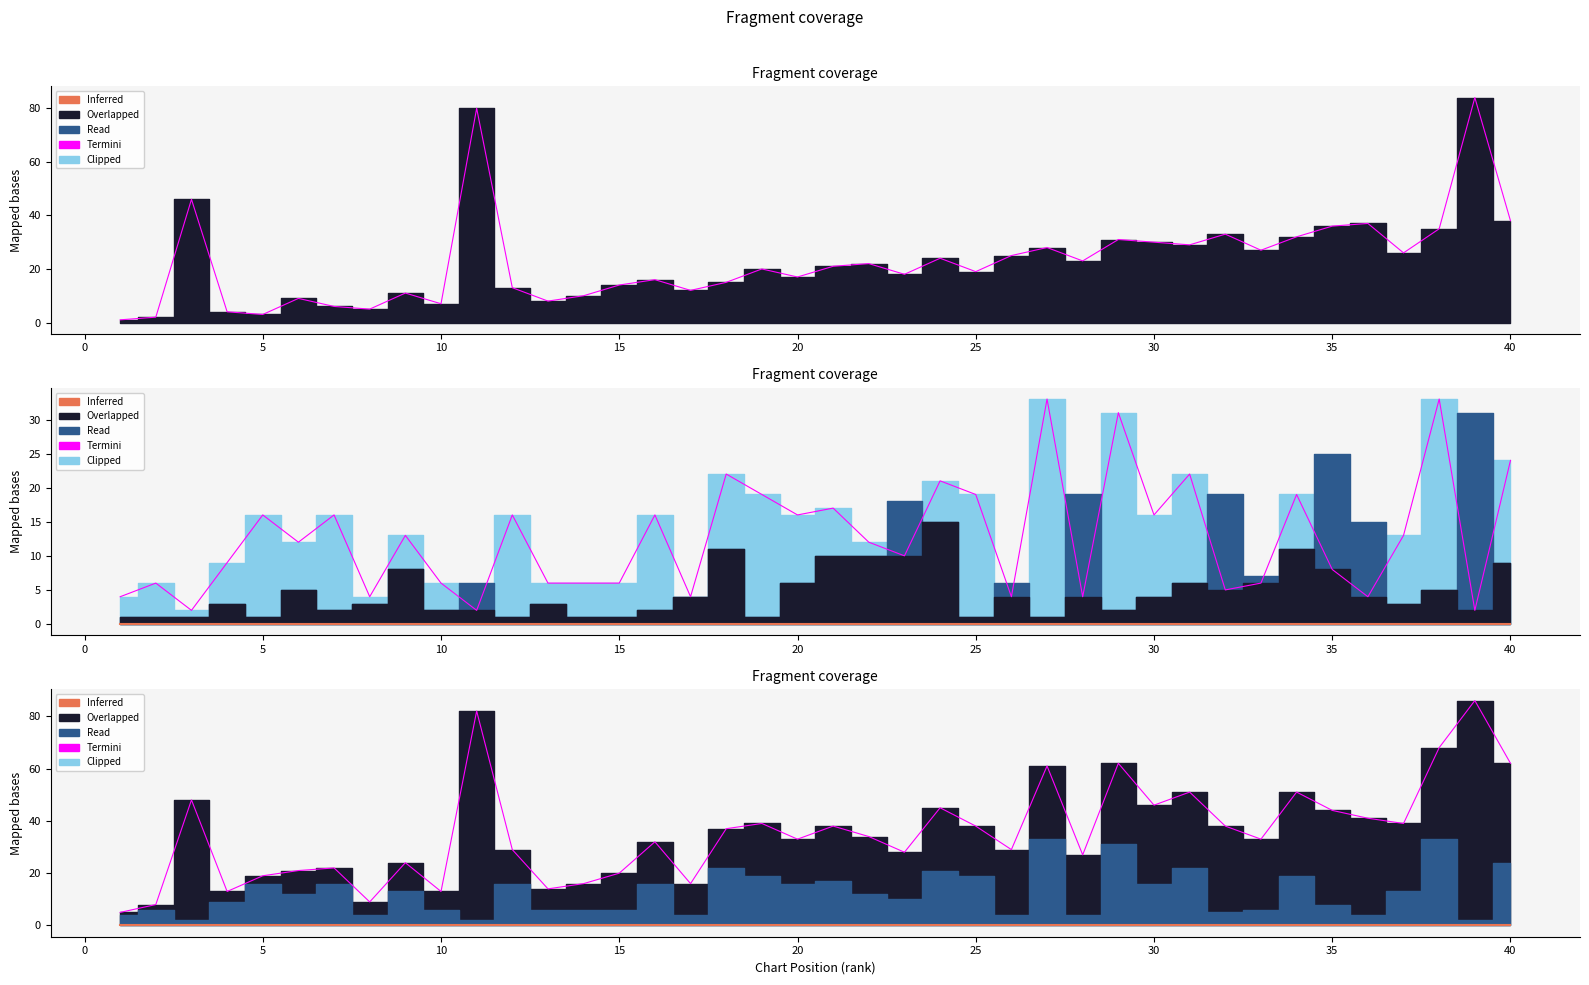

In Termini, how many points are lower than both neighbors (excluding endpoints)?

12